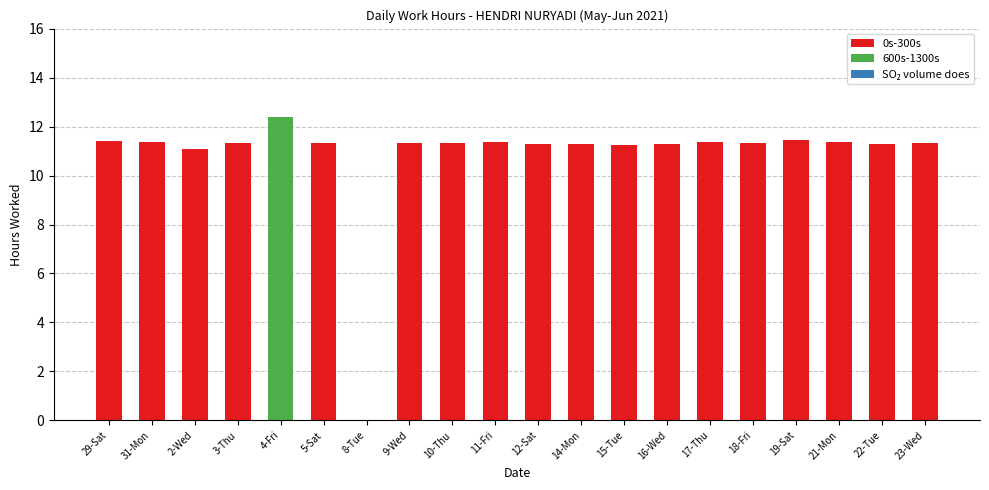

Reading left to right, transcribe all the data shown in this chart.

29-Sat=11.4	31-Mon=11.4	2-Wed=11.1	3-Thu=11.3	4-Fri=12.4	5-Sat=11.3	8-Tue=0.0	9-Wed=11.3	10-Thu=11.3	11-Fri=11.4	12-Sat=11.3	14-Mon=11.3	15-Tue=11.2	16-Wed=11.3	17-Thu=11.4	18-Fri=11.3	19-Sat=11.4	21-Mon=11.3	22-Tue=11.3	23-Wed=11.3